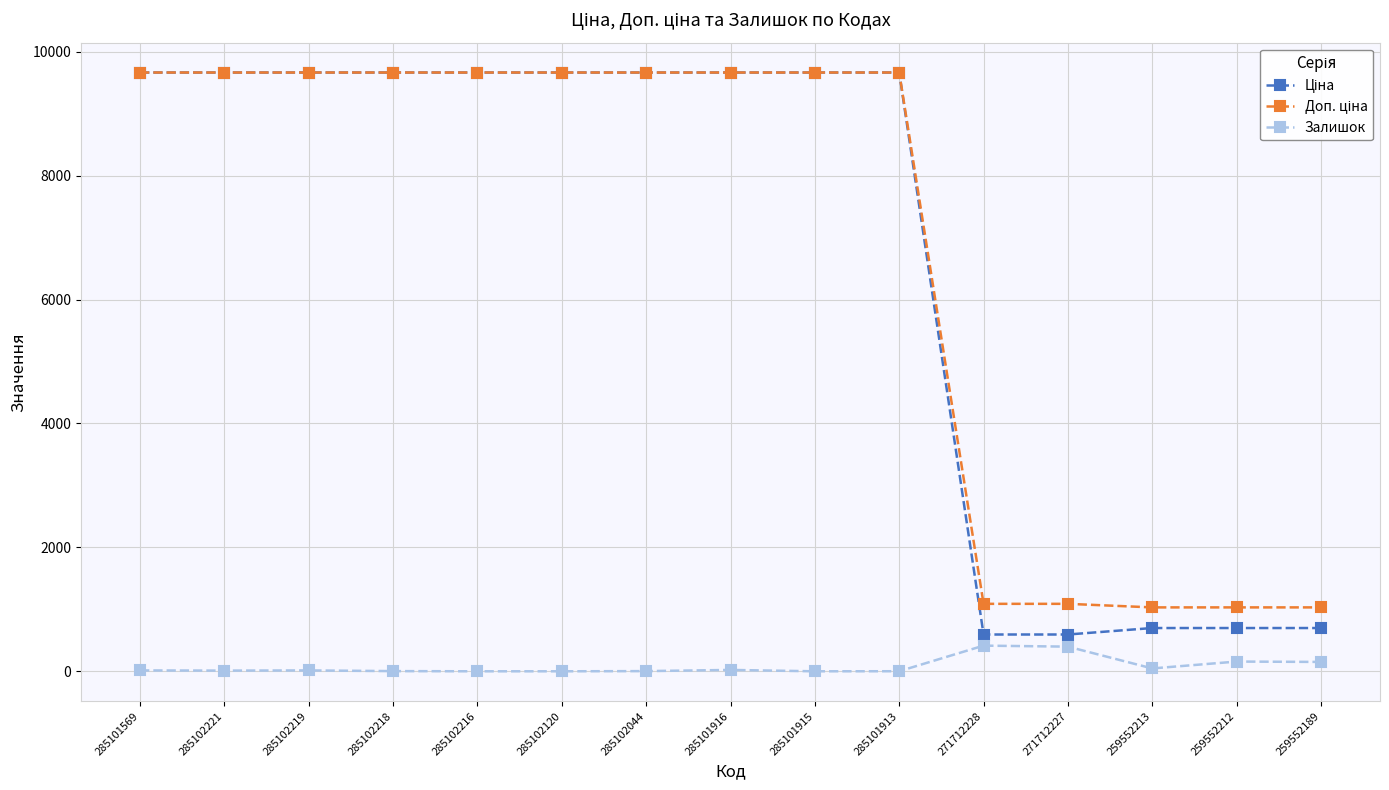

What is the maximum value shown in the chart?

9664.7